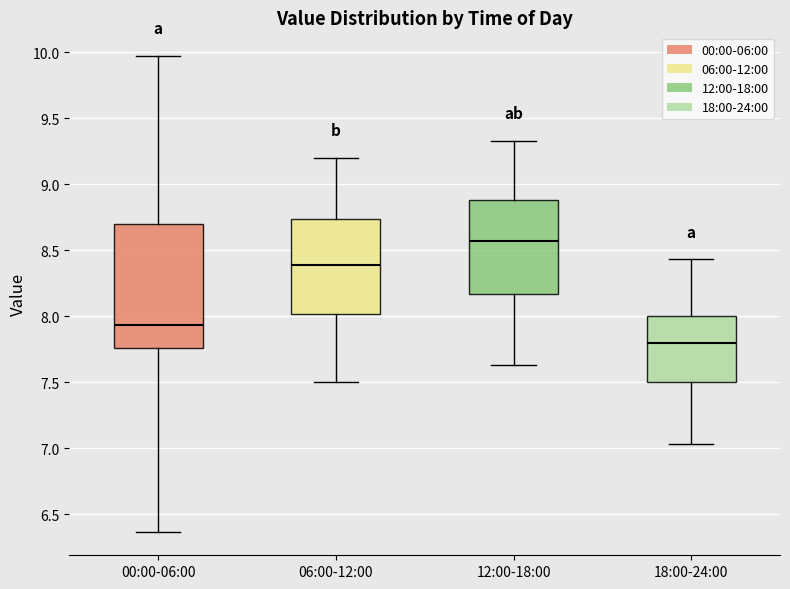

Which box has the lowest median line?

18:00-24:00